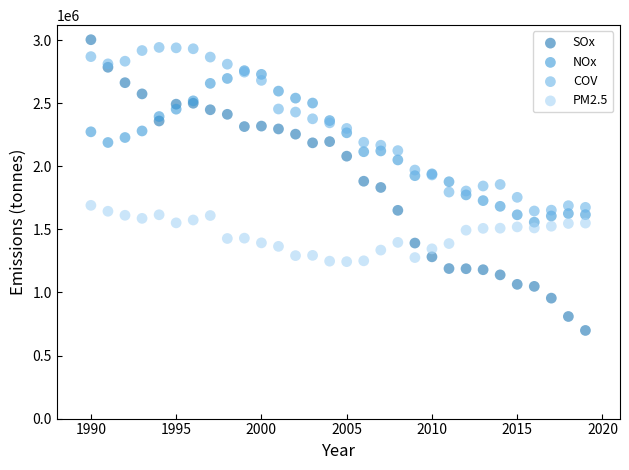

What are all the series names shown in the legend?

SOx, NOx, COV, PM2.5